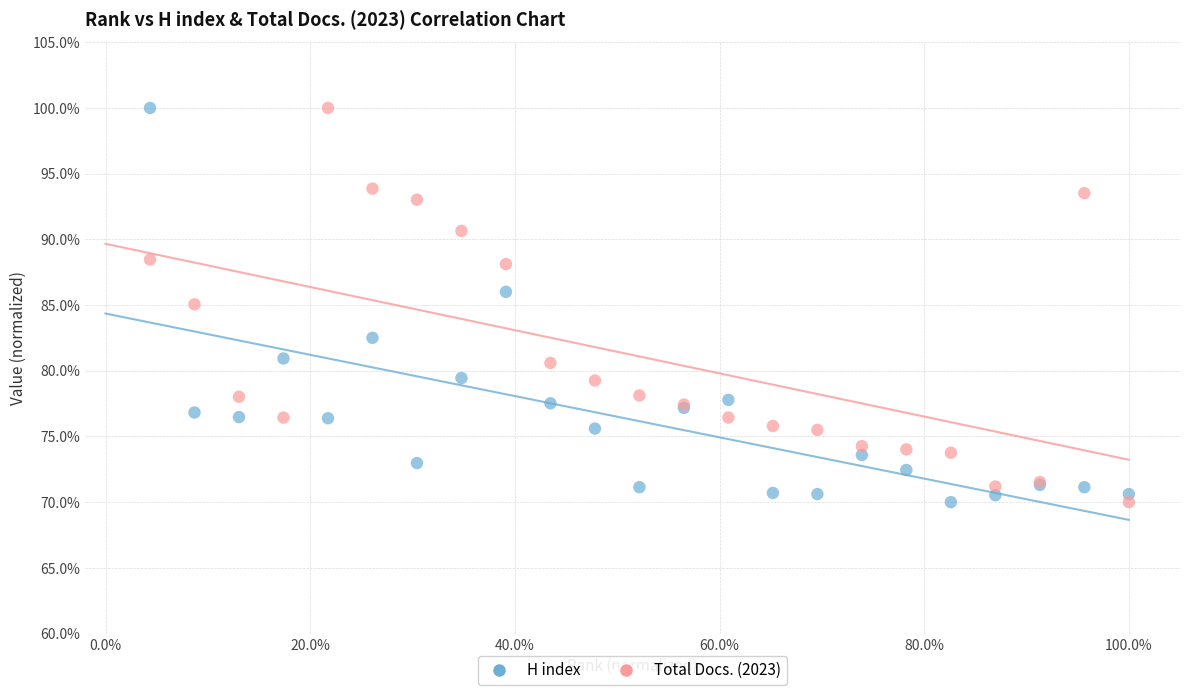

What is the X range (max minus min) for the scatter plot?

1.0